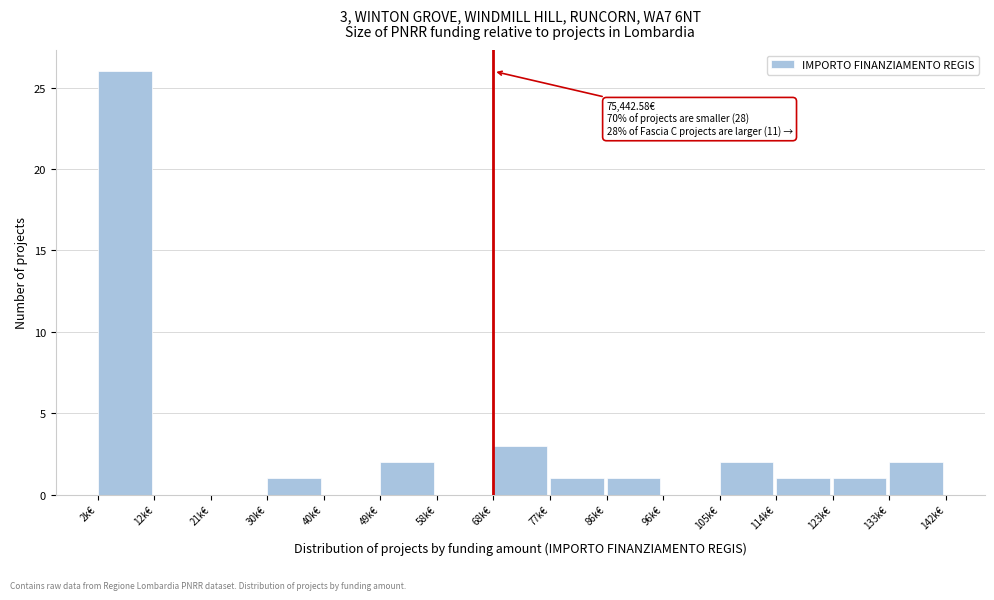

Reading left to right, transcribe all the data shown in this chart.

2k€=26	12k€=0	21k€=0	30k€=1	40k€=0	49k€=2	58k€=0	68k€=3	77k€=1	86k€=1	96k€=0	105k€=2	114k€=1	123k€=1	133k€=2